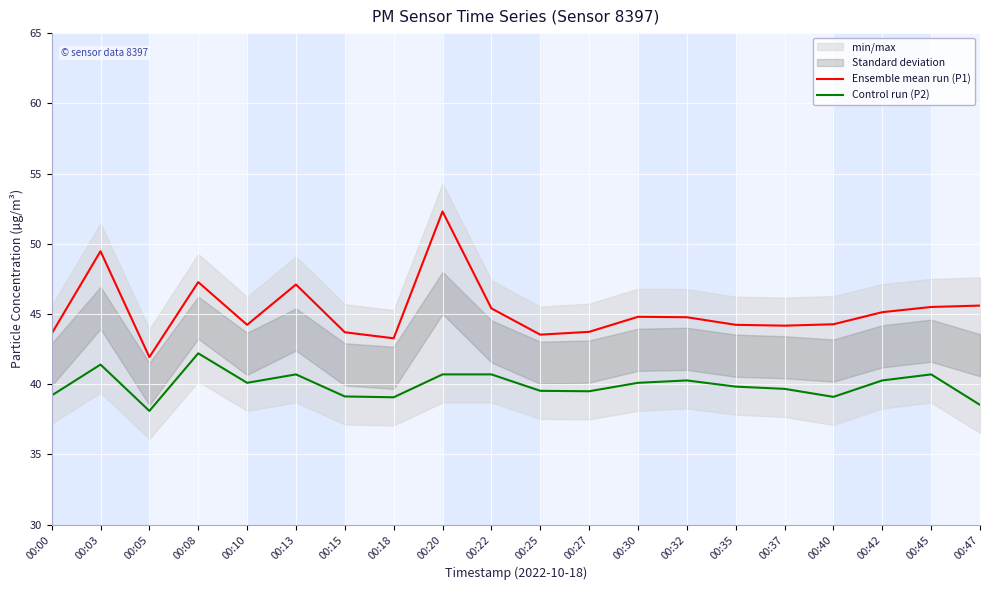

List the labels in order of Control run (P2) value, largest first.

00:08, 00:03, 00:13, 00:20, 00:22, 00:45, 00:32, 00:42, 00:10, 00:30, 00:35, 00:37, 00:25, 00:27, 00:00, 00:15, 00:40, 00:18, 00:47, 00:05